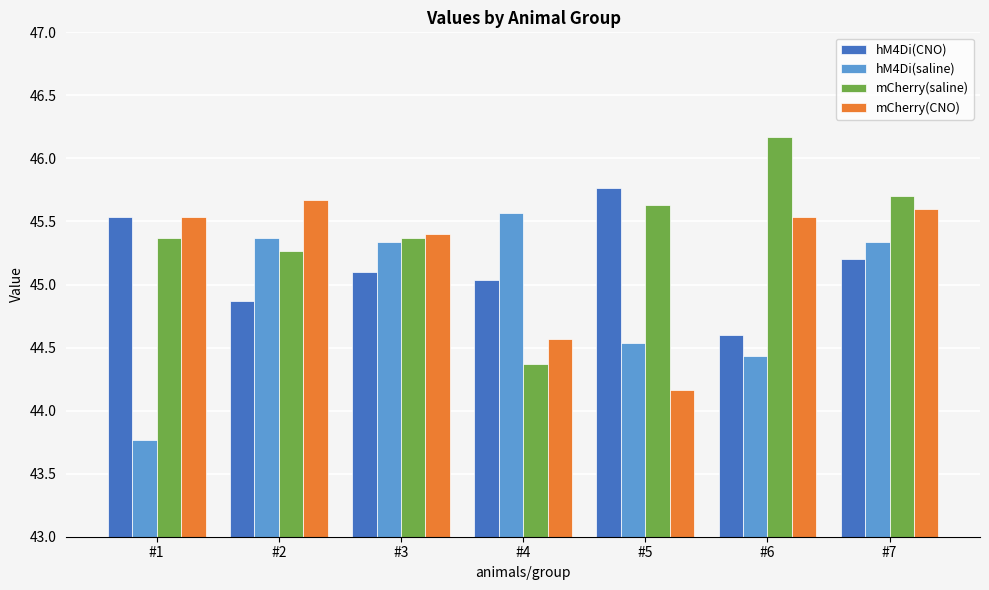

At which category is the sum across all series the highest?

#7